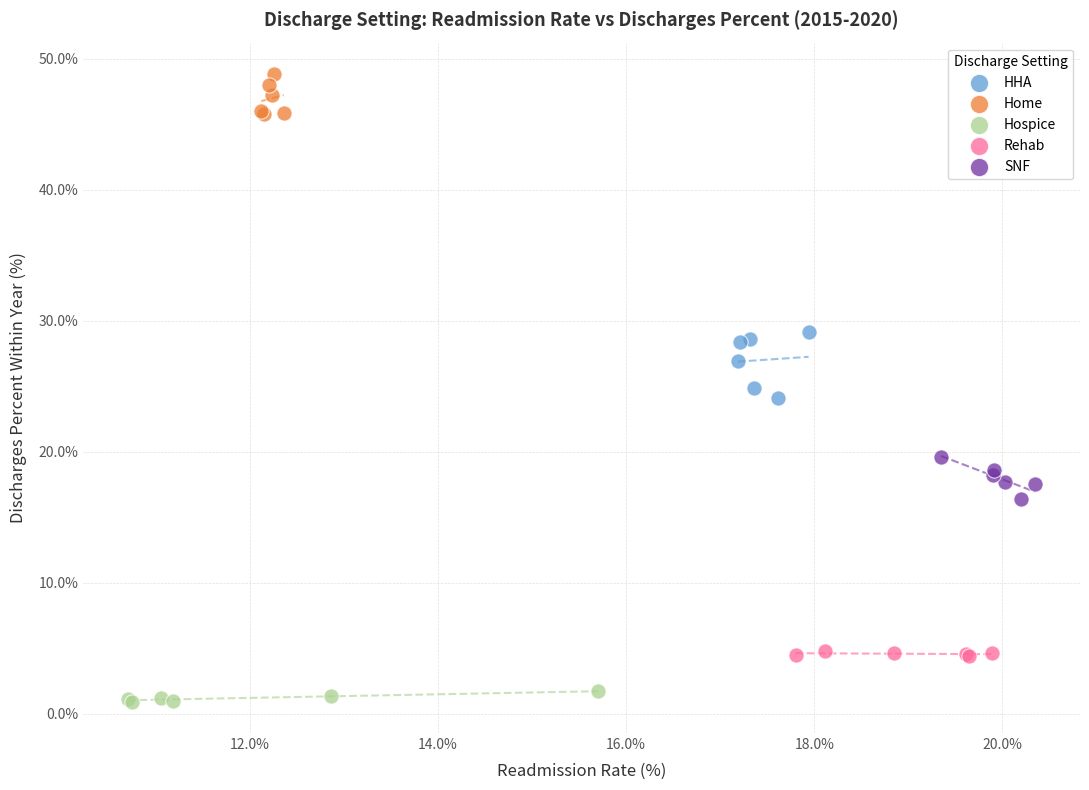

Which series contains the lowest Y value?

Hospice